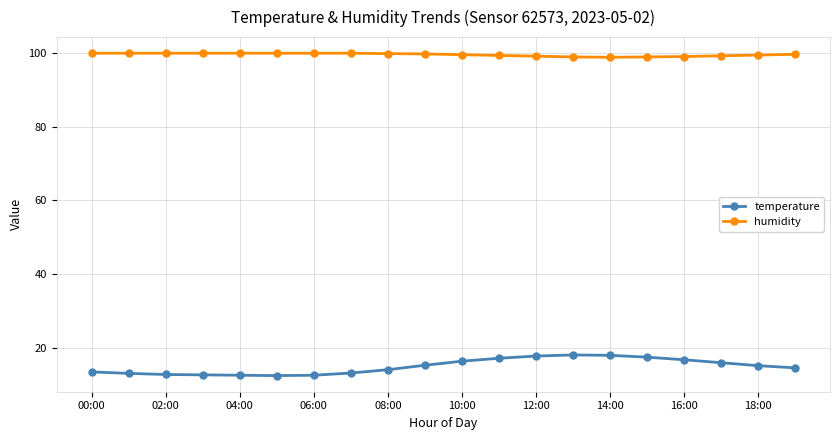

List the series in order of their peak value, highest first.

humidity, temperature